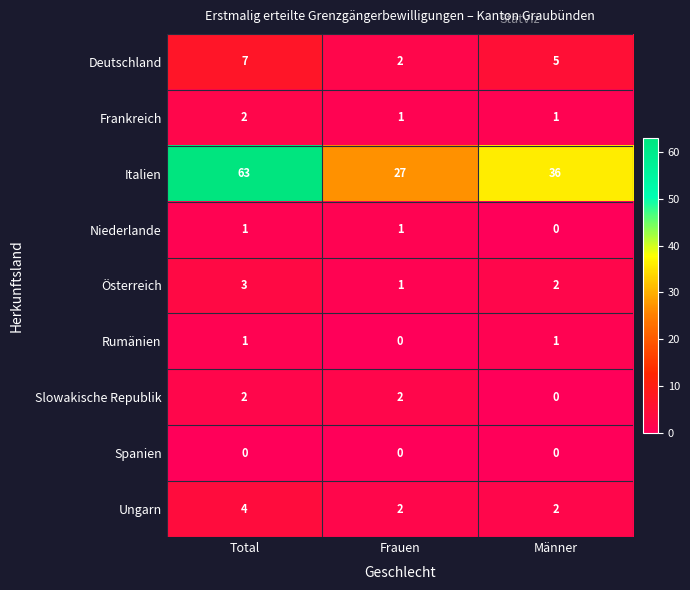

Which category has the highest value across all series?

Total